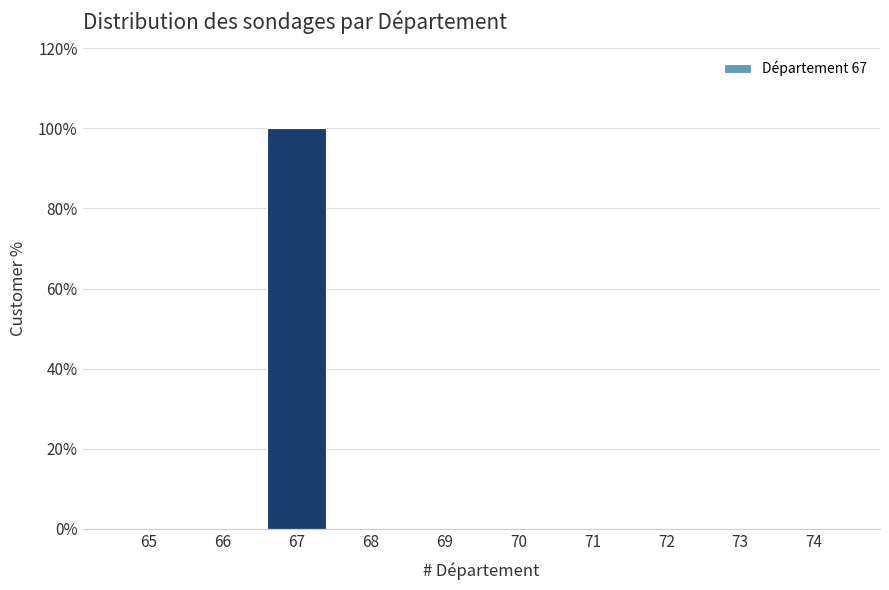

Reading left to right, transcribe all the data shown in this chart.

65=0	66=0	67=100	68=0	69=0	70=0	71=0	72=0	73=0	74=0